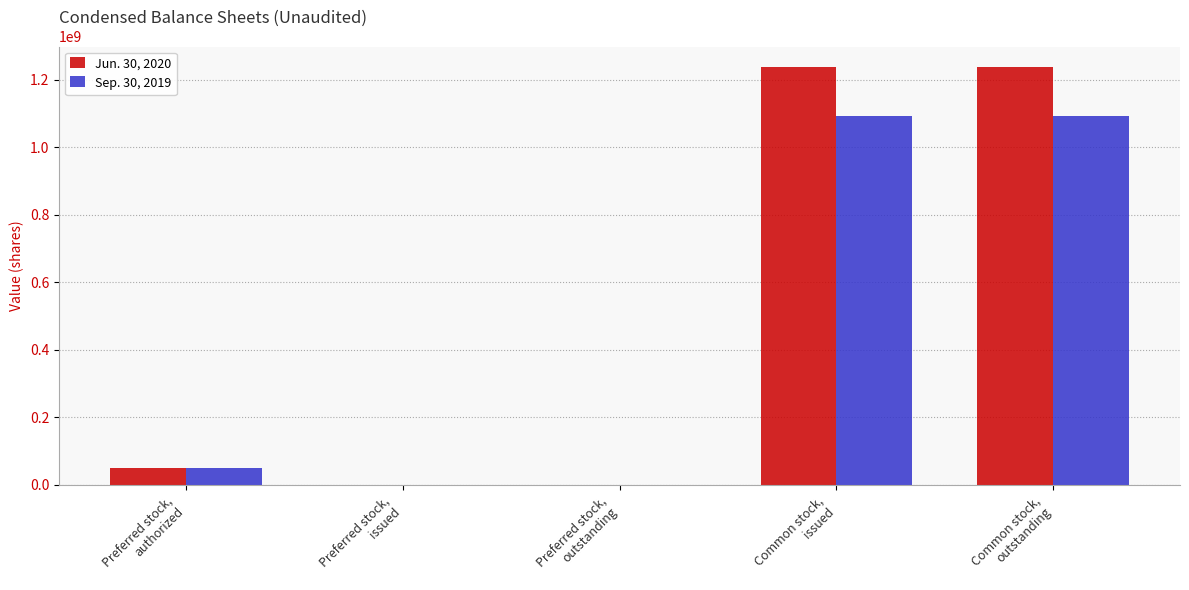

At which label is Jun. 30, 2020 closest to 618123796?

Preferred stock,
authorized